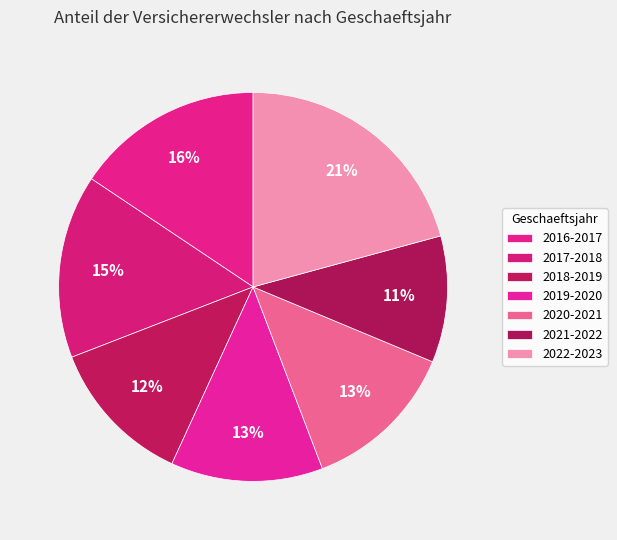

To the nearest percent, what is the average slice percentage?

14%